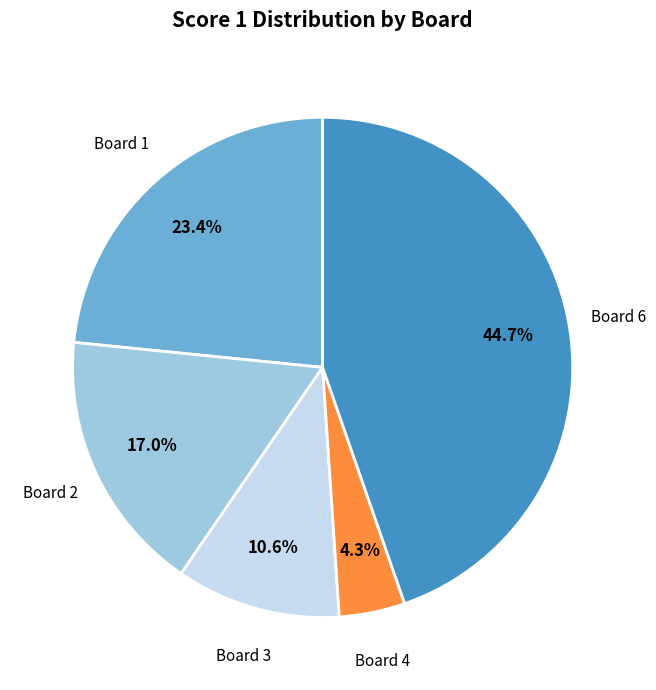

How many slices are in this pie chart?

5